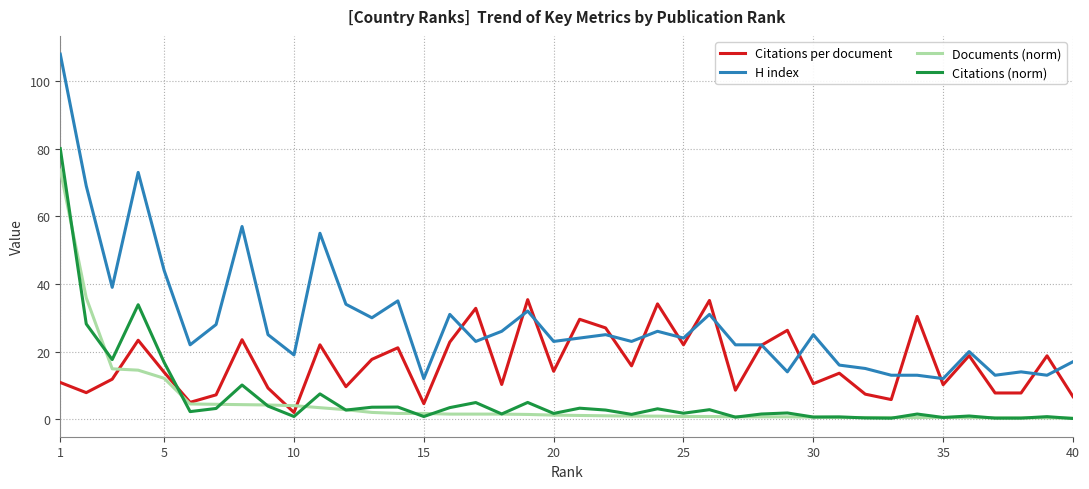

List the series in order of their peak value, highest first.

H index, Citations (norm), Documents (norm), Citations per document